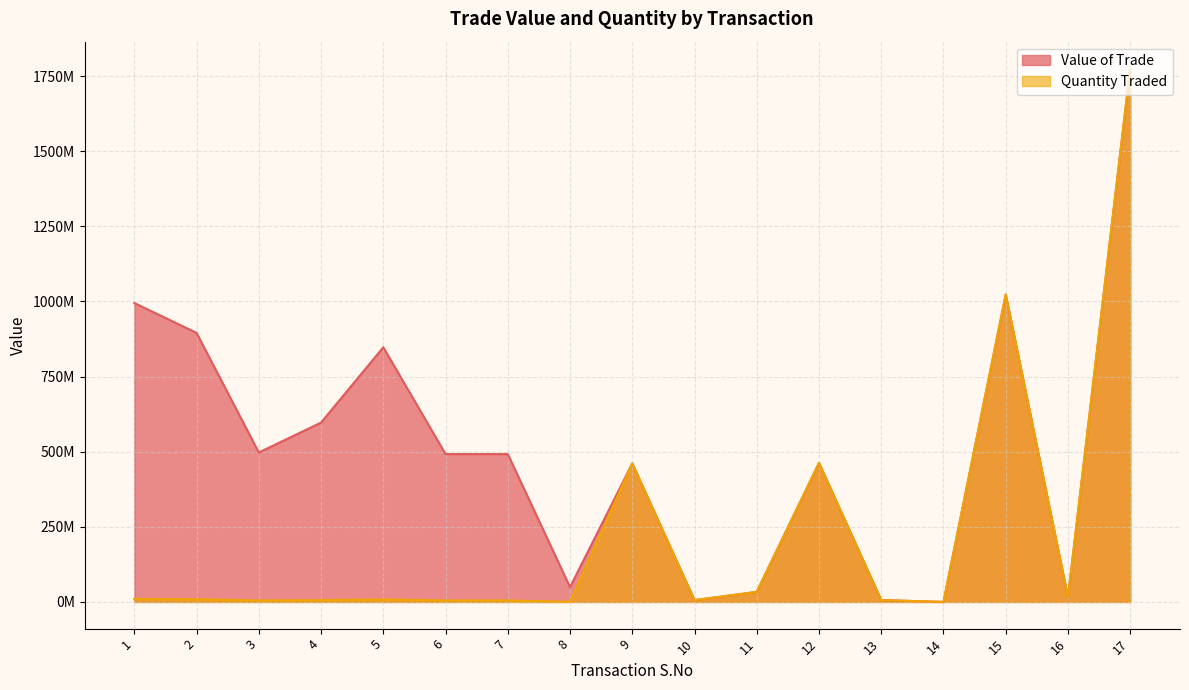

At which category does Quantity Traded reach its first local peak?

5